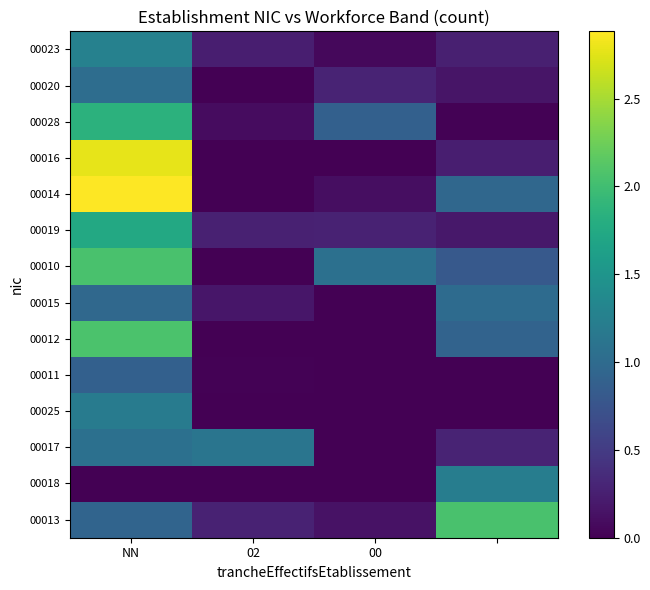

What is the greatest value displayed?

2.9